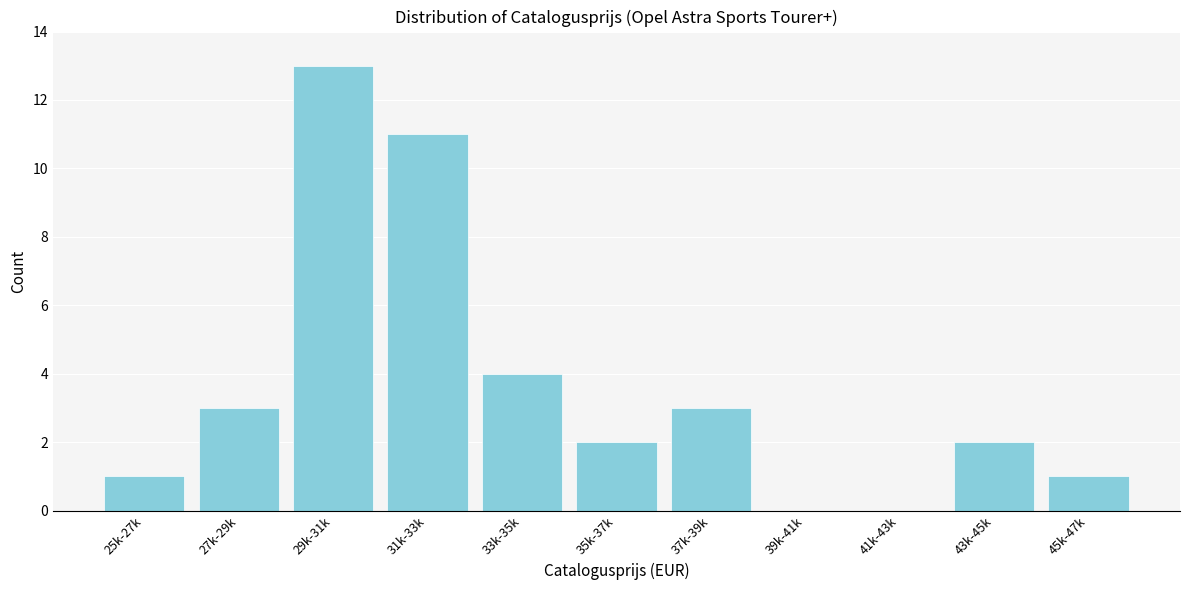

Reading left to right, list all the values displayed in this chart.

25k-27k=1	27k-29k=3	29k-31k=13	31k-33k=11	33k-35k=4	35k-37k=2	37k-39k=3	39k-41k=0	41k-43k=0	43k-45k=2	45k-47k=1